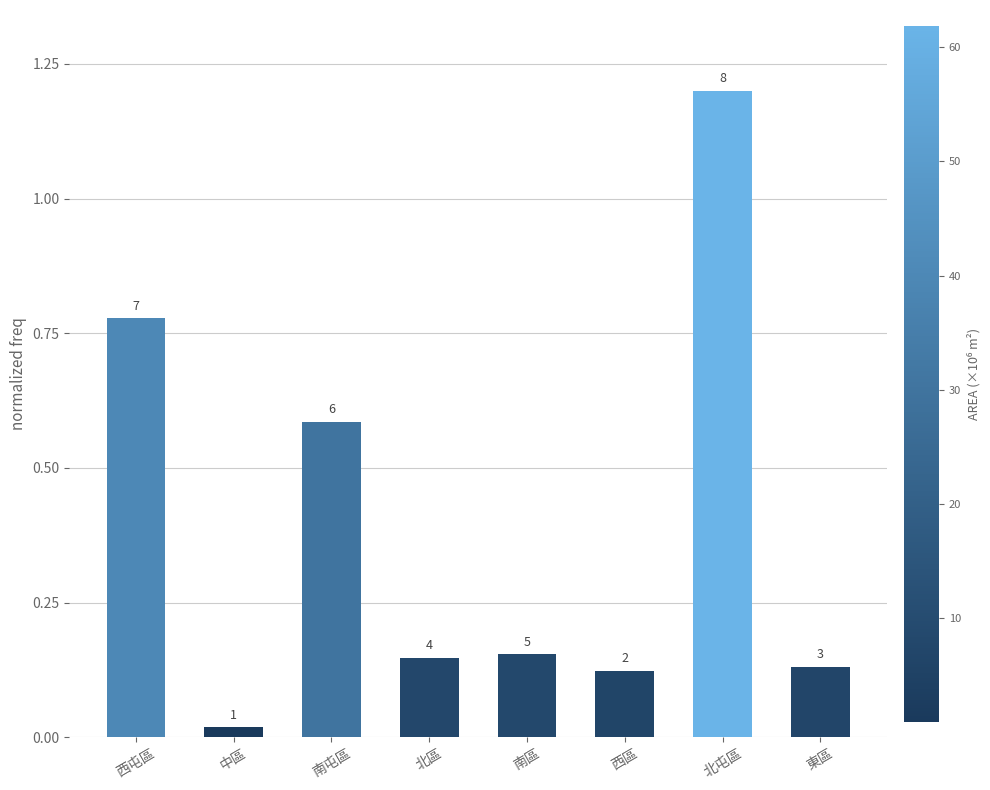

What is the change in value from 西屯區 to 中區?

-0.8